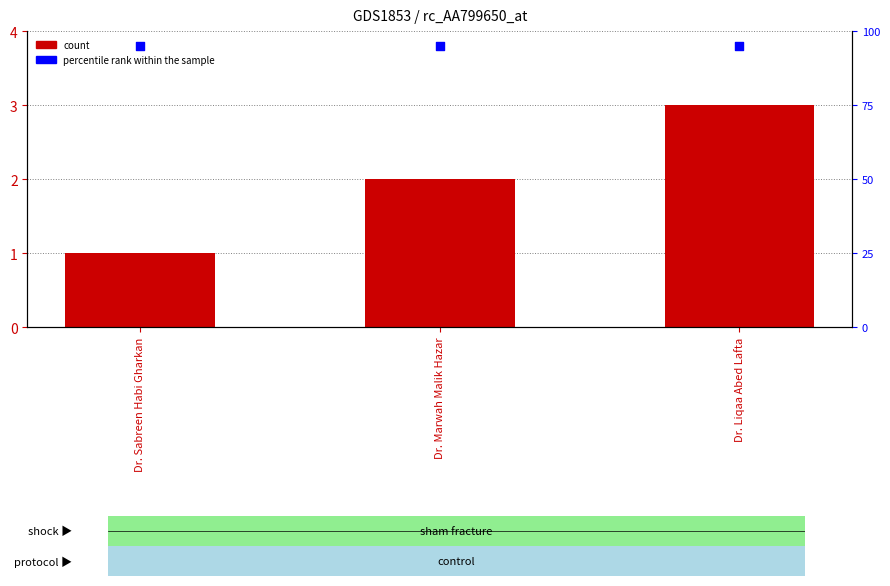

At which category is the sum across all series the highest?

Dr. Liqaa Abed Lafta